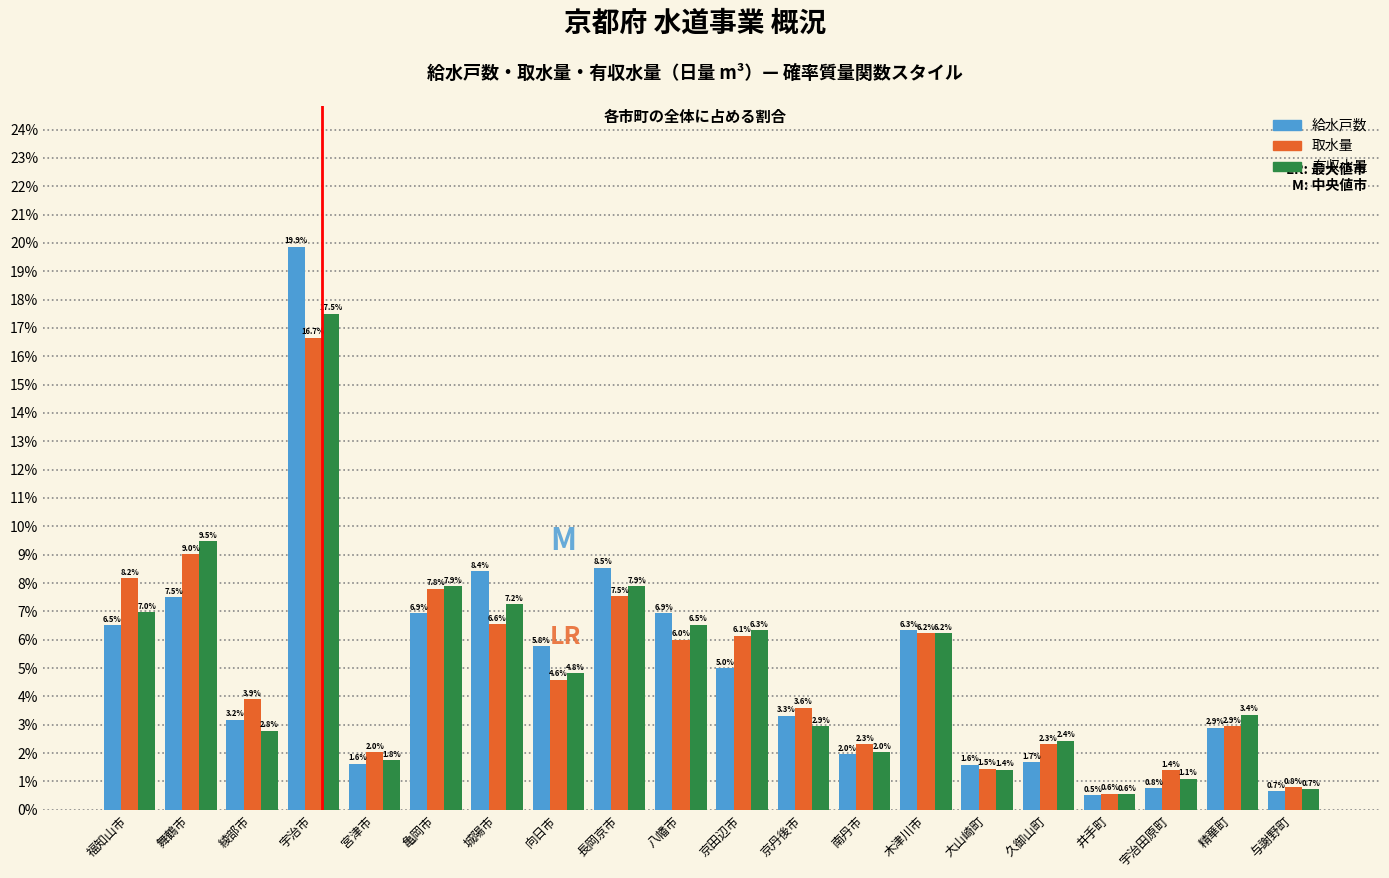

Reading left to right, transcribe all the data shown in this chart.

給水戸数: 6.5	7.5	3.2	19.9	1.6	6.9	8.4	5.8	8.5	6.9	5.0	3.3	2.0	6.3	1.6	1.7	0.5	0.8	2.9	0.7
取水量: 8.2	9.0	3.9	16.7	2.0	7.8	6.6	4.6	7.5	6.0	6.1	3.6	2.3	6.2	1.5	2.3	0.6	1.4	2.9	0.8
有収水量: 7.0	9.5	2.8	17.5	1.8	7.9	7.2	4.8	7.9	6.5	6.3	2.9	2.0	6.2	1.4	2.4	0.6	1.1	3.4	0.7